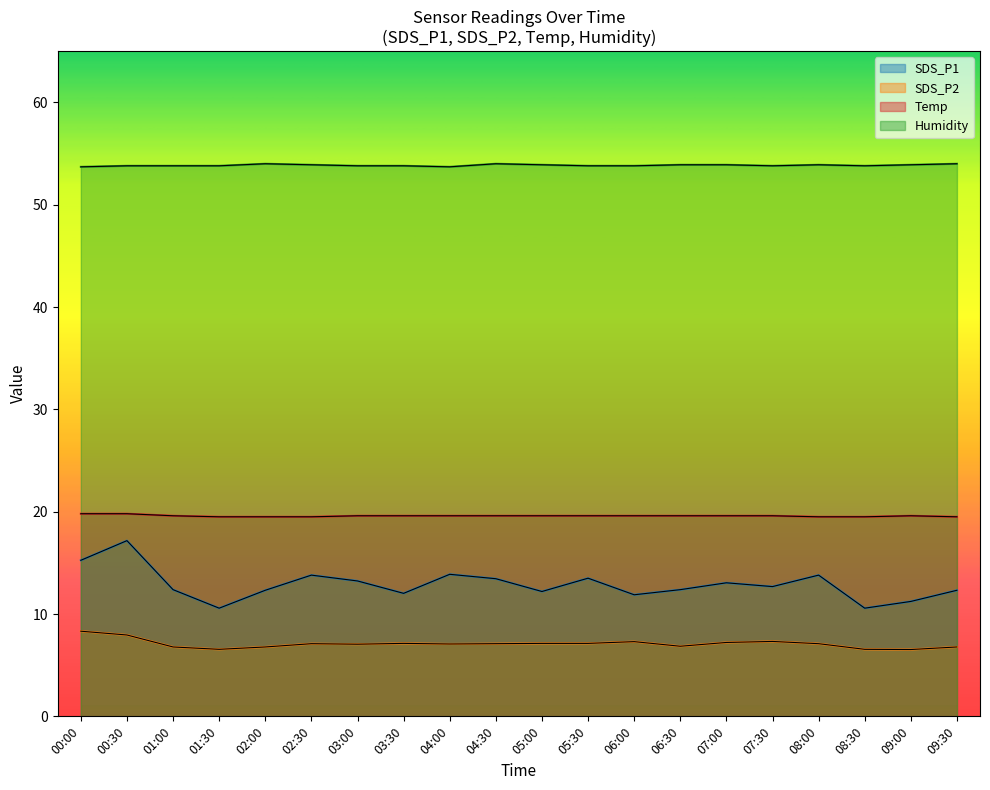

Reading left to right, what are all the values shown in this chart?

SDS_P1: 15.2	17.2	12.4	10.6	12.3	13.8	13.2	12.0	13.9	13.4	12.2	13.5	11.9	12.4	13.1	12.7	13.8	10.6	11.2	12.3
SDS_P2: 8.3	8.0	6.8	6.5	6.8	7.1	7.0	7.1	7.1	7.1	7.1	7.1	7.3	6.8	7.2	7.3	7.1	6.5	6.5	6.8
Temp: 19.8	19.8	19.6	19.5	19.5	19.5	19.6	19.6	19.6	19.6	19.6	19.6	19.6	19.6	19.6	19.6	19.5	19.5	19.6	19.5
Humidity: 53.7	53.8	53.8	53.8	54.0	53.9	53.8	53.8	53.7	54.0	53.9	53.8	53.8	53.9	53.9	53.8	53.9	53.8	53.9	54.0